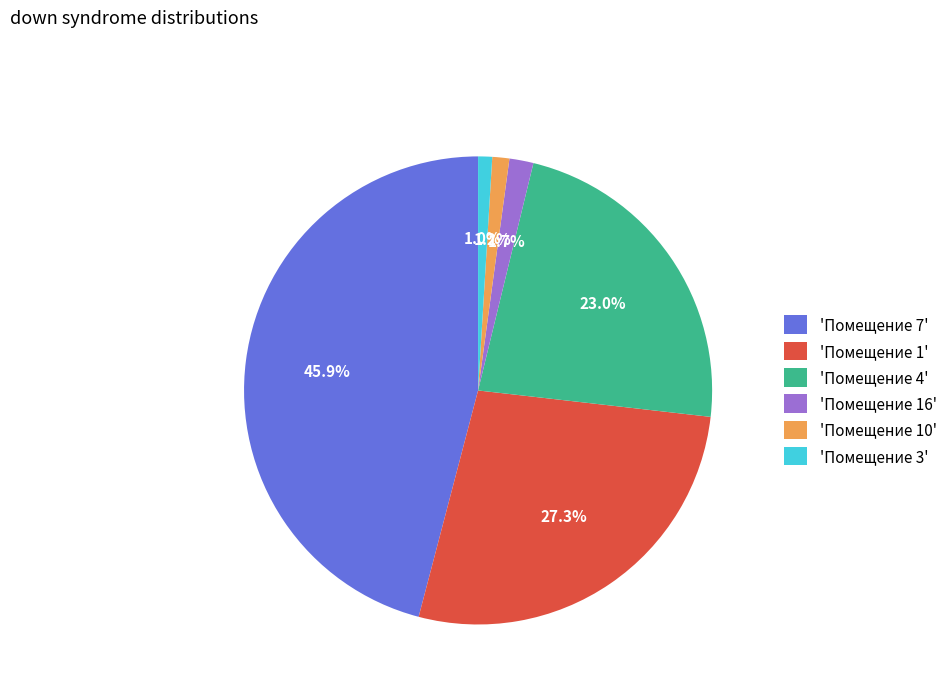

What is the largest slice in the pie chart?

'Помещение 7'